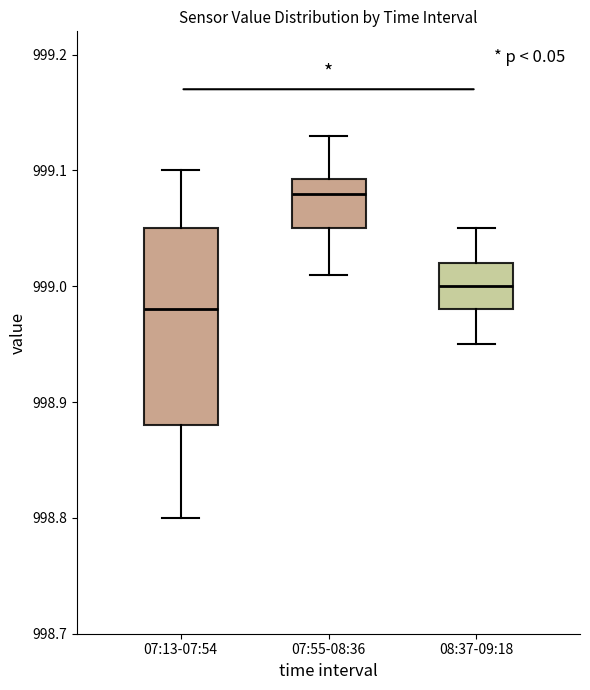

Which box has the highest median line?

07:55-08:36